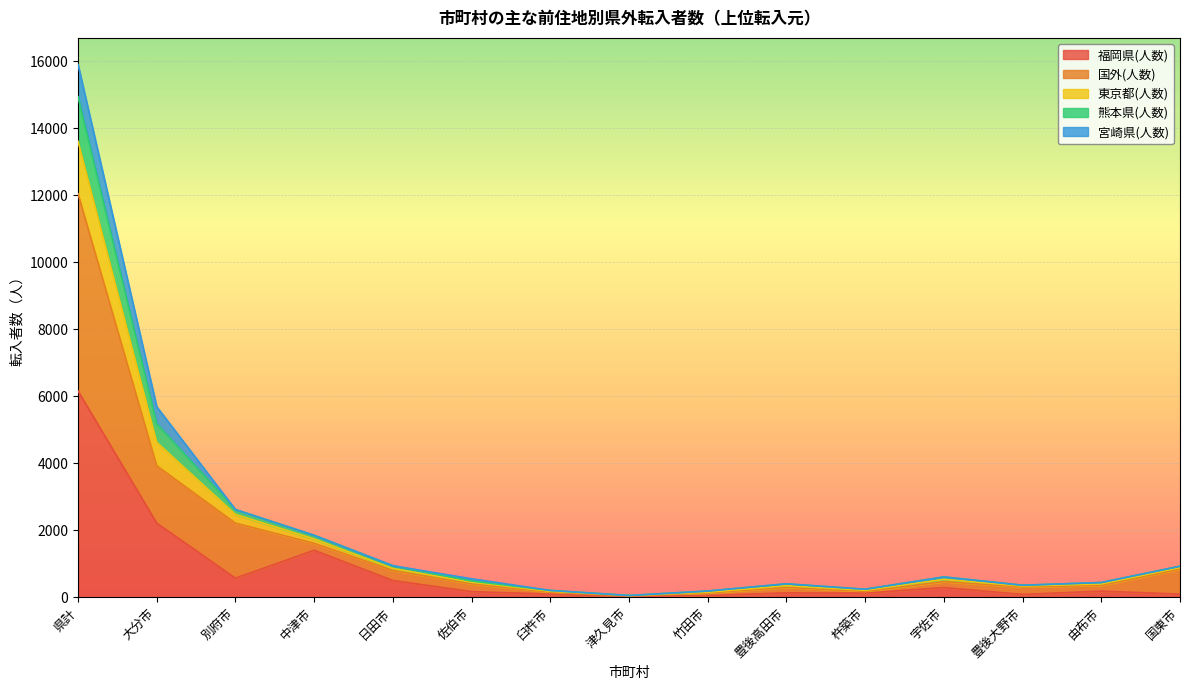

True or false: 東京都(人数) has more than 2 interior local peaks.

False